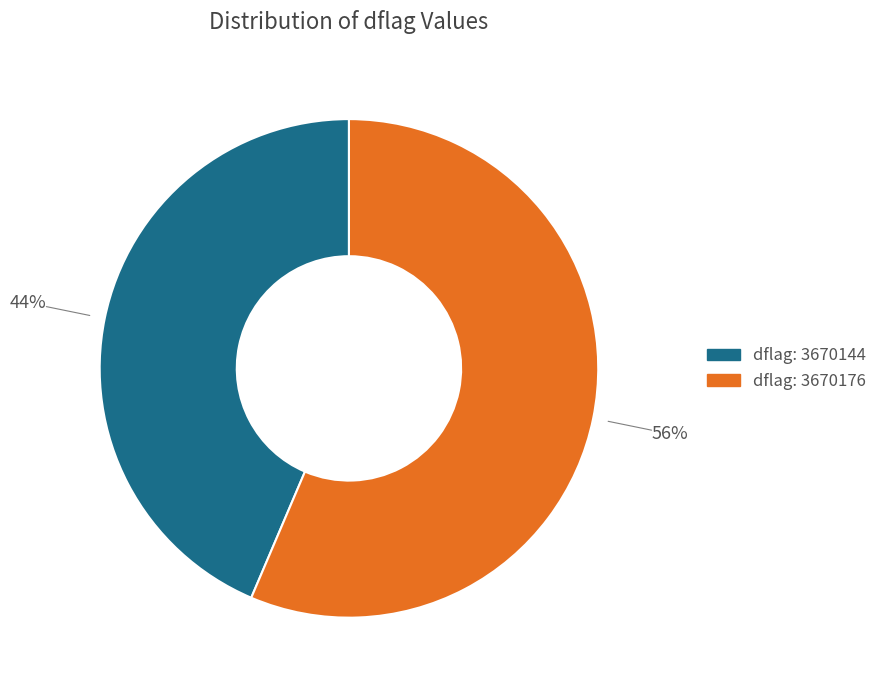

Does any single category account for the majority?

Yes